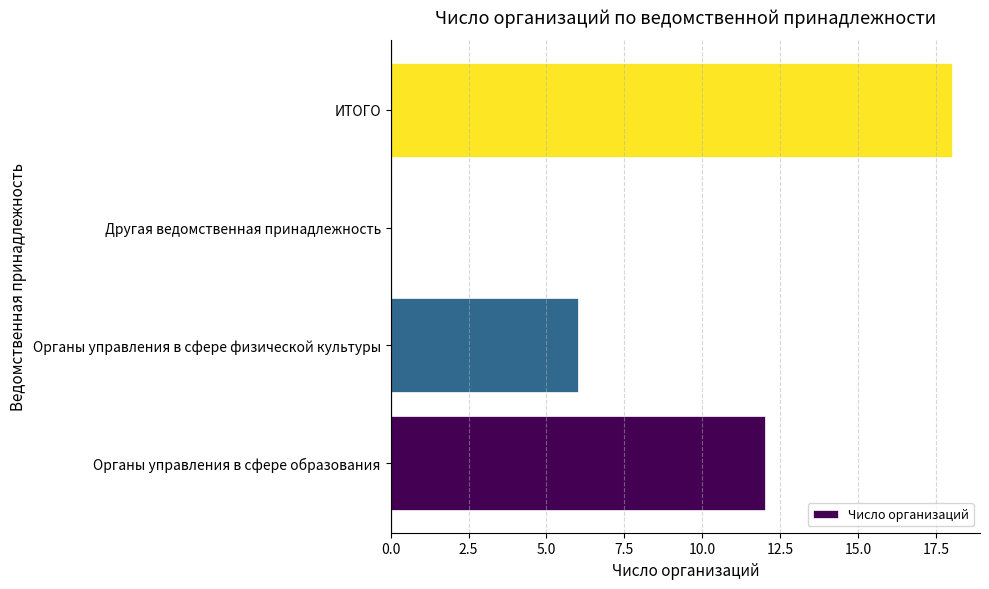

What is the change in value from Другая ведомственная принадлежность to ИТОГО?

+18